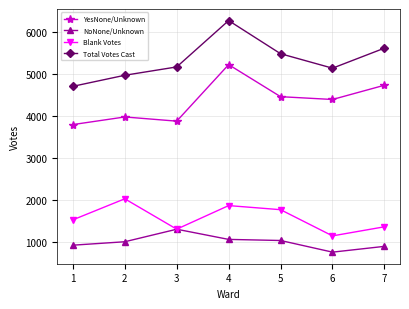

Which series changed the most between 3 and 5?

YesNone/Unknown